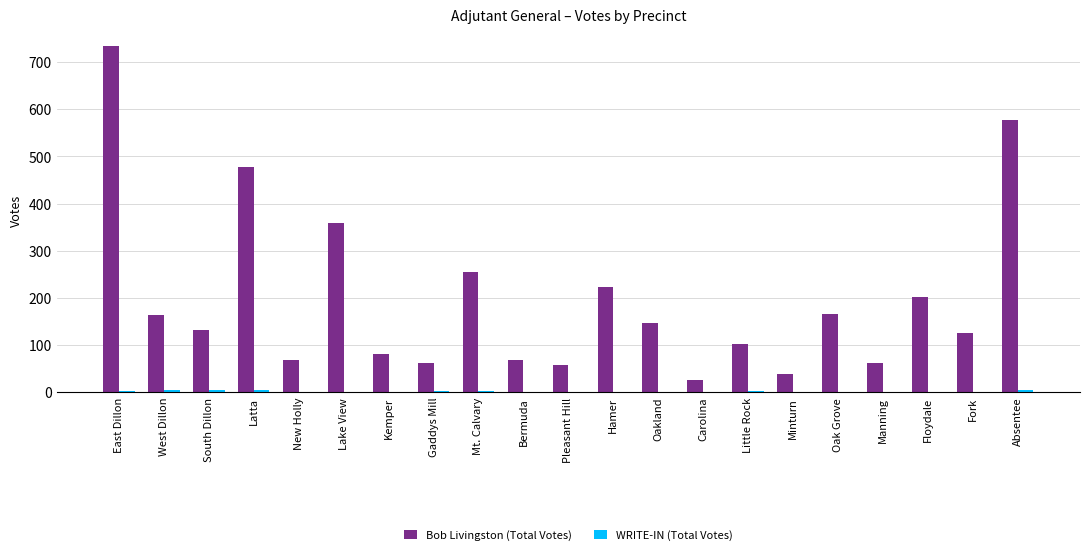

Between Lake View and Manning, which series saw the biggest shift?

Bob Livingston (Total Votes)